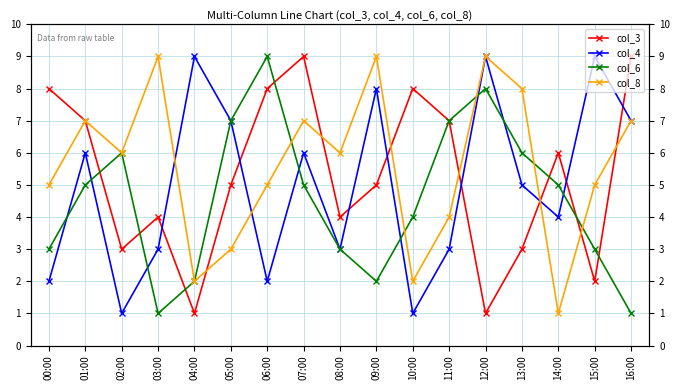

What are all the series names shown in the legend?

col_3, col_4, col_6, col_8